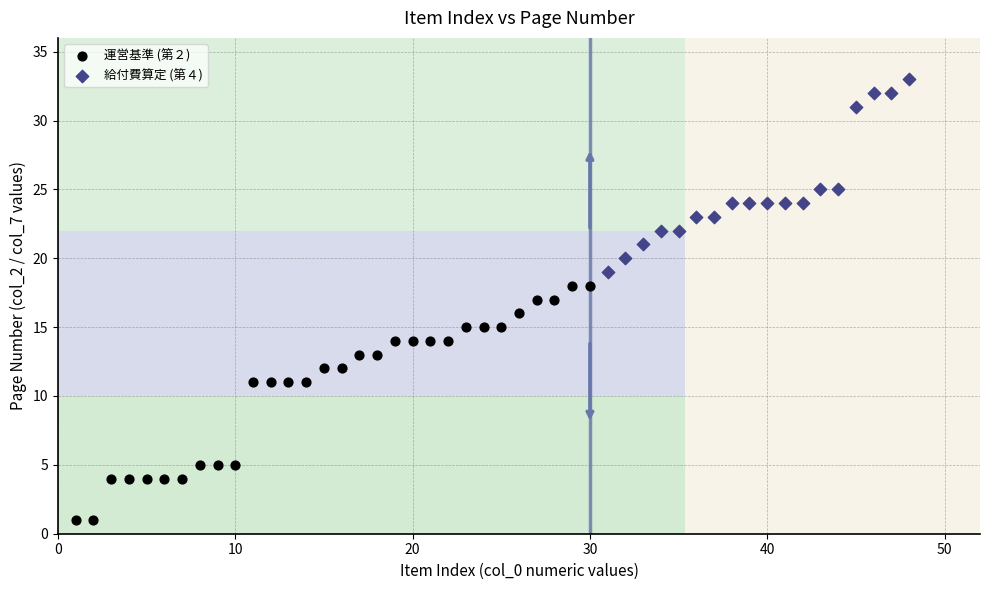

Which series reaches the maximum Y coordinate?

給付費算定 (第４)